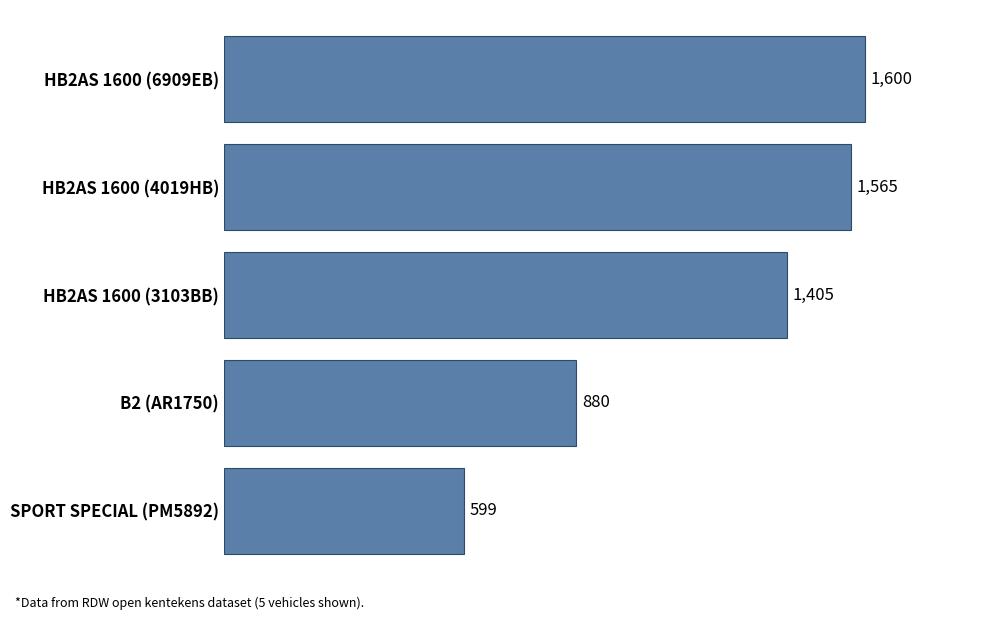

The value at HB2AS 1600 (6909EB) is 1600. True or false?

True